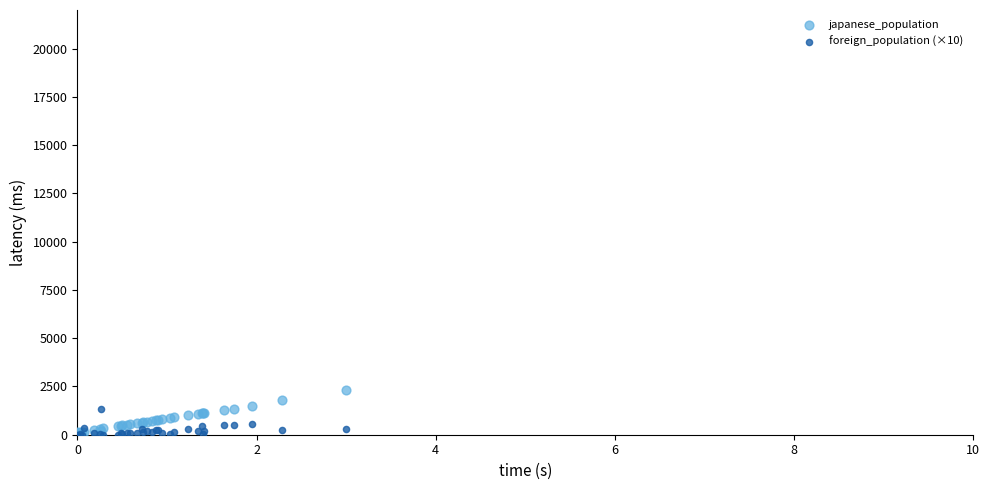

Which series contains the highest Y value?

japanese_population